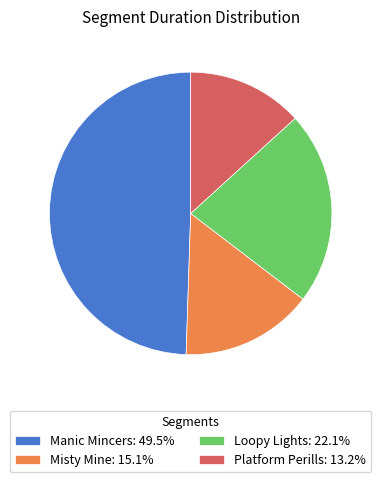

Do Misty Mine: 15.1% and Manic Mincers: 49.5% together represent more than half of the pie?

Yes